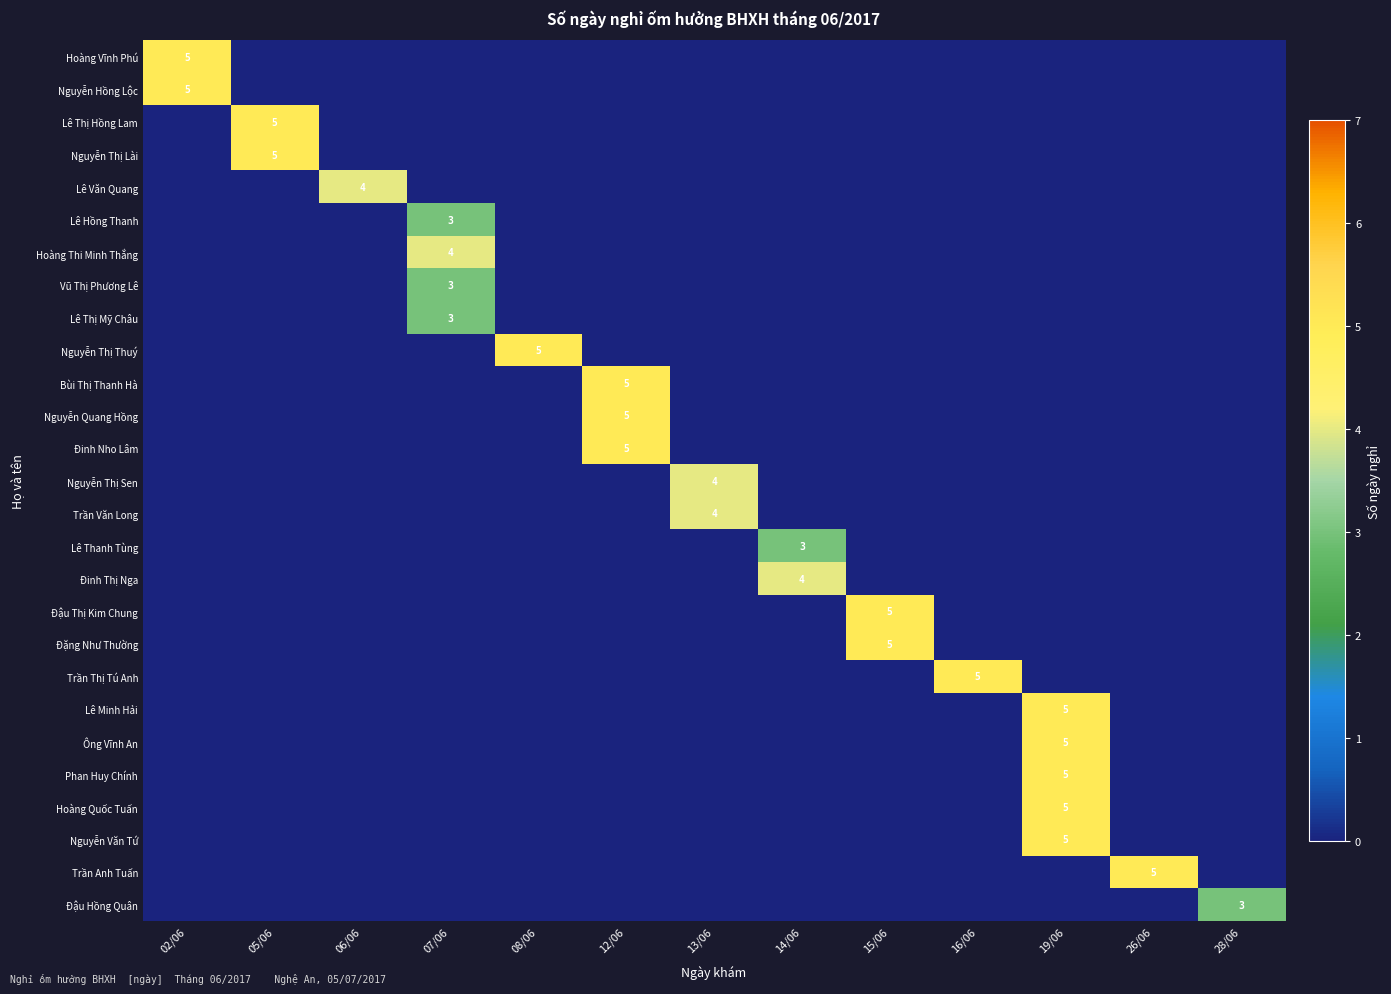

What is the difference between the highest and lowest values at 12/06?

5